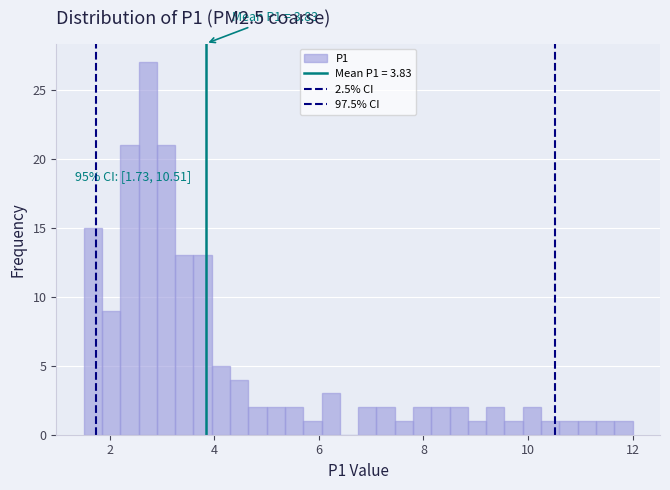

Around what value on the x-axis is the tallest bar? Give the approximate position of its centre, as read against the axis.

2.8